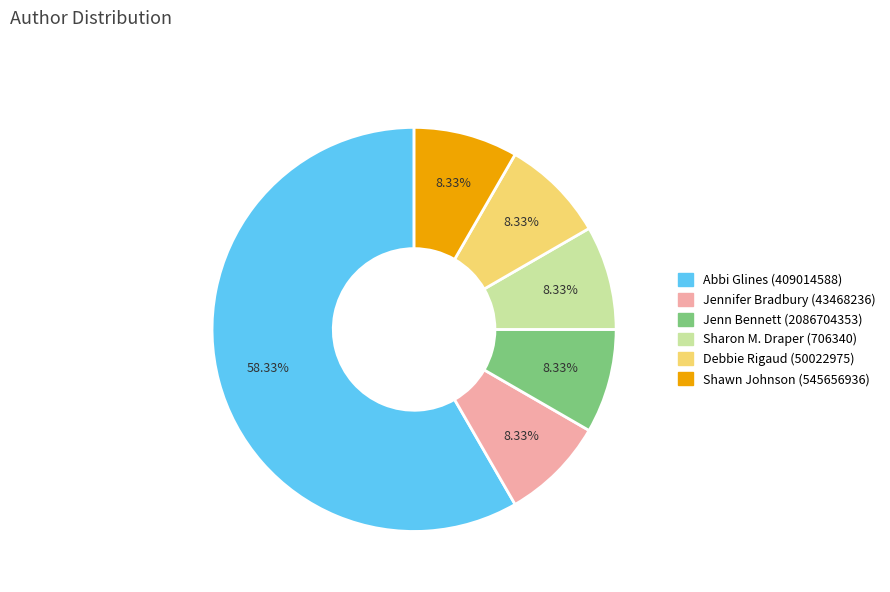

Which category has the biggest portion of the pie?

Abbi Glines (409014588)